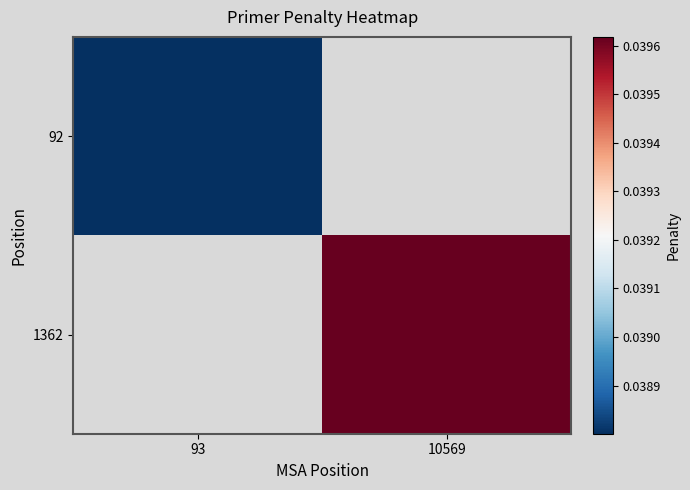

Is the value of 92 at 93 greater than the value of 1362 at 10569?

No